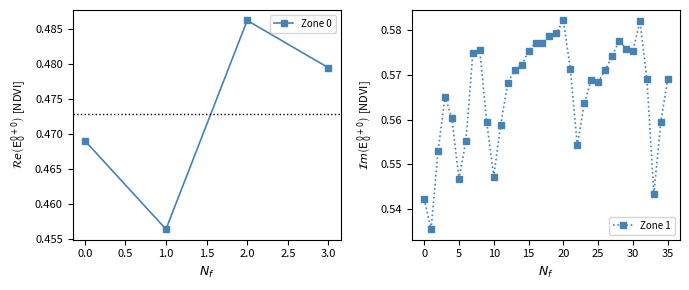

True or false: Zone 0 has more than 1 interior local peaks.

False